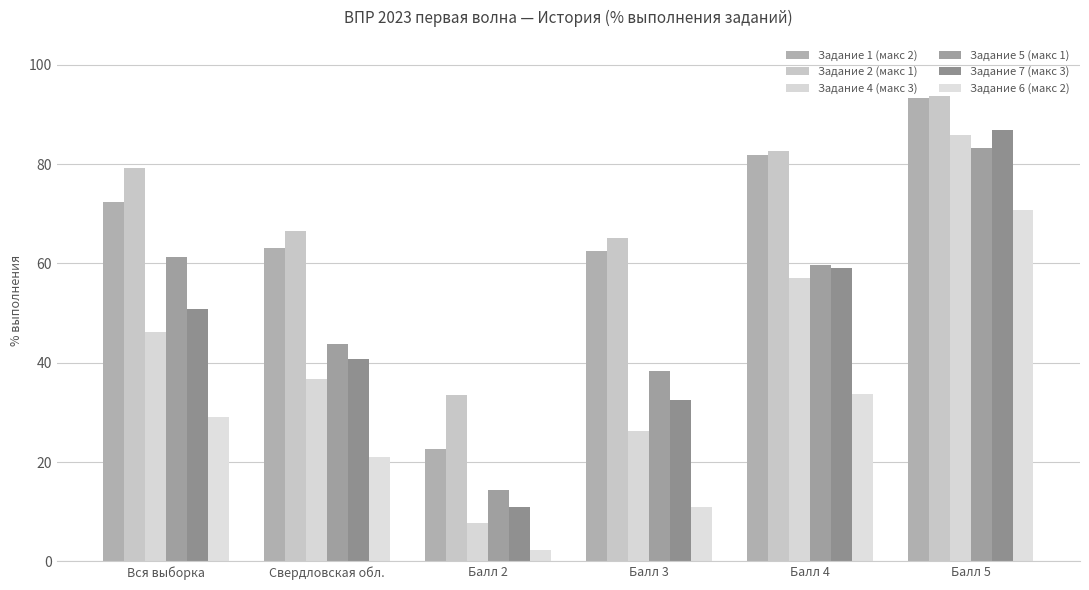

Is it true that Задание 7 (макс 3) equals 40.8 at Свердловская обл.?

True